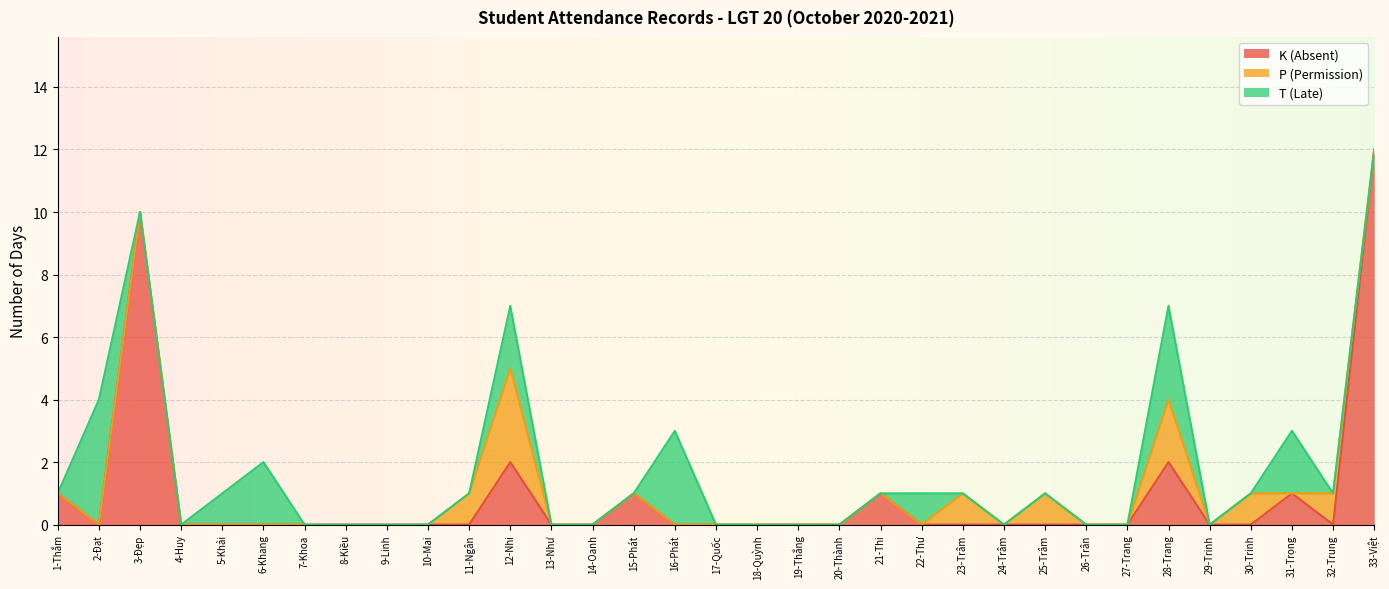

Is it true that K (Absent) equals 0 at 7-Khoa?

True